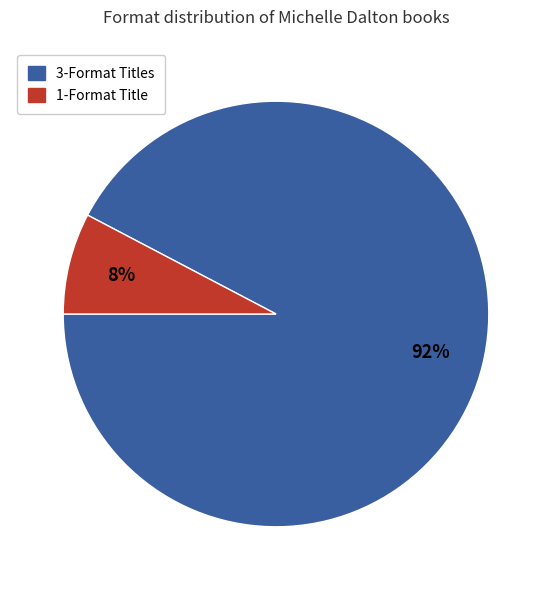

To the nearest percent, what is the average slice percentage?

50%